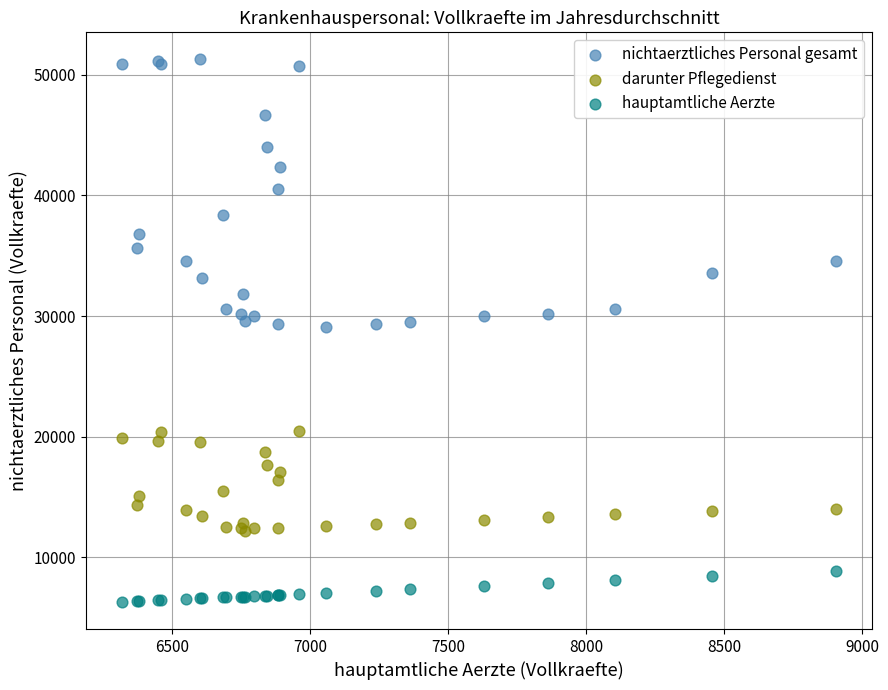

Which series reaches the minimum Y coordinate?

hauptamtliche Aerzte